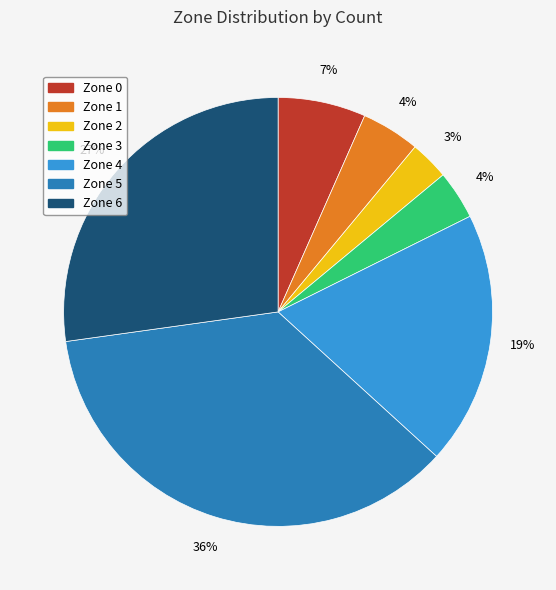

How many segments does this pie chart have?

7